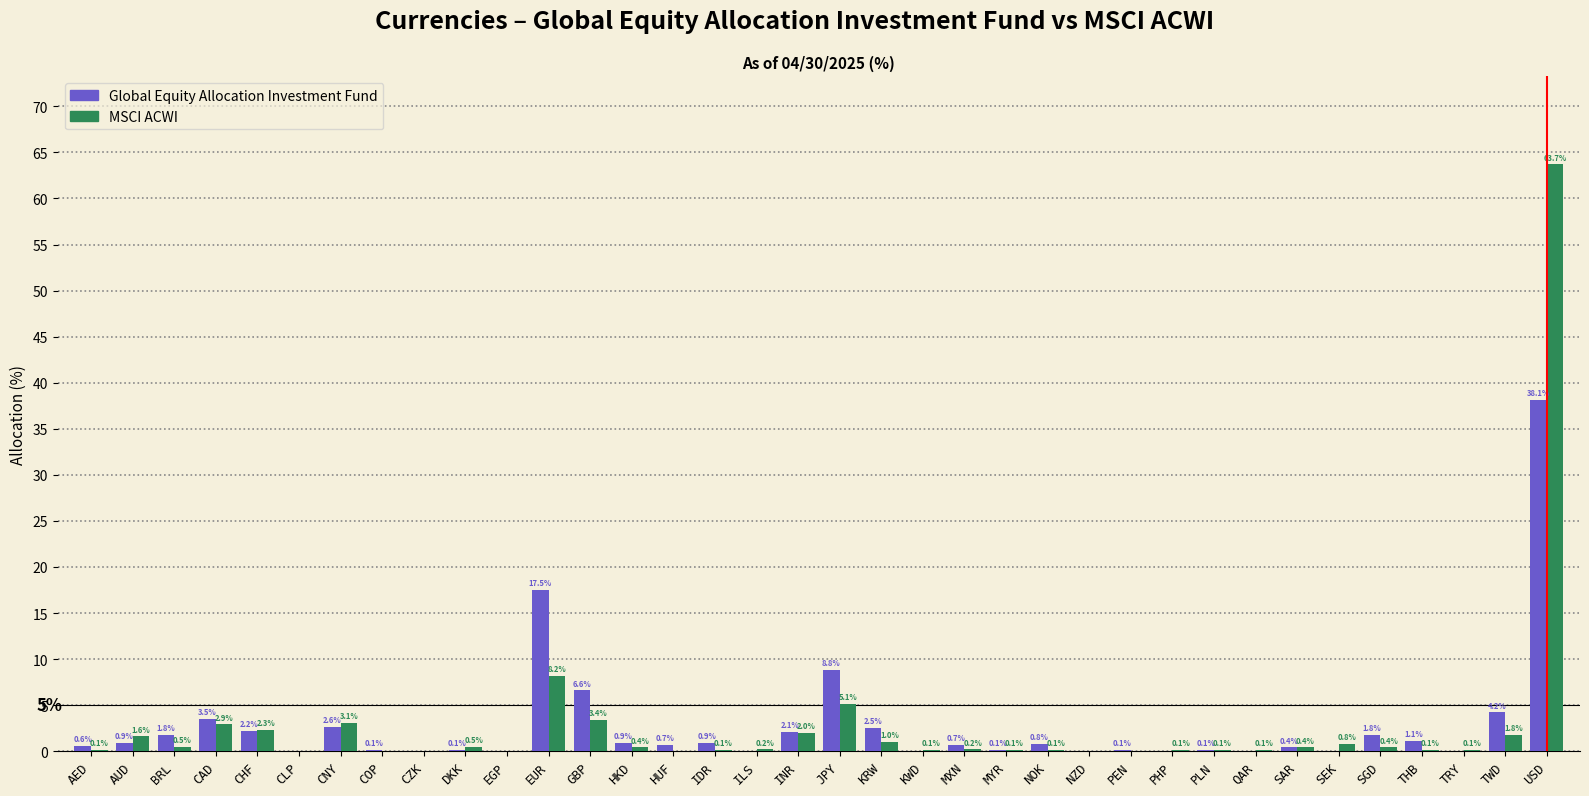

Reading right to left, what are all the values shown in this chart?

Global Equity Allocation Investment Fund: USD=38.1	TWD=4.2	TRY=0.0	THB=1.1	SGD=1.8	SEK=0.0	SAR=0.4	QAR=0.0	PLN=0.1	PHP=0.0	PEN=0.1	NZD=0.0	NOK=0.8	MYR=0.1	MXN=0.7	KWD=0.0	KRW=2.5	JPY=8.8	INR=2.1	ILS=0.0	IDR=0.9	HUF=0.7	HKD=0.9	GBP=6.6	EUR=17.5	EGP=0.0	DKK=0.1	CZK=0.0	COP=0.1	CNY=2.6	CLP=0.0	CHF=2.2	CAD=3.5	BRL=1.8	AUD=0.9	AED=0.6
MSCI ACWI: USD=63.7	TWD=1.8	TRY=0.1	THB=0.1	SGD=0.4	SEK=0.8	SAR=0.4	QAR=0.1	PLN=0.1	PHP=0.1	PEN=0.0	NZD=0.0	NOK=0.1	MYR=0.1	MXN=0.2	KWD=0.1	KRW=1.0	JPY=5.1	INR=2.0	ILS=0.2	IDR=0.1	HUF=0.0	HKD=0.4	GBP=3.4	EUR=8.2	EGP=0.0	DKK=0.5	CZK=0.0	COP=0.0	CNY=3.1	CLP=0.0	CHF=2.3	CAD=2.9	BRL=0.5	AUD=1.6	AED=0.1